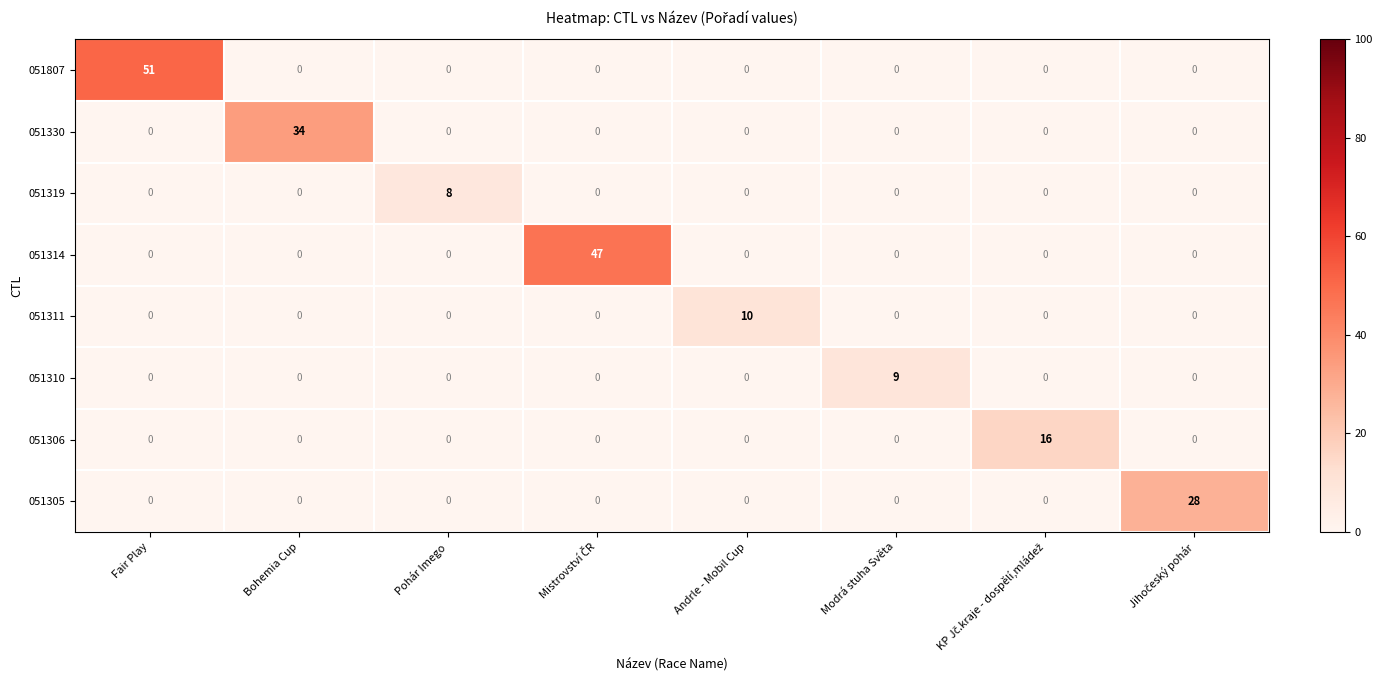

The value of 051310 at Modrá stuha Světa is 9. True or false?

True